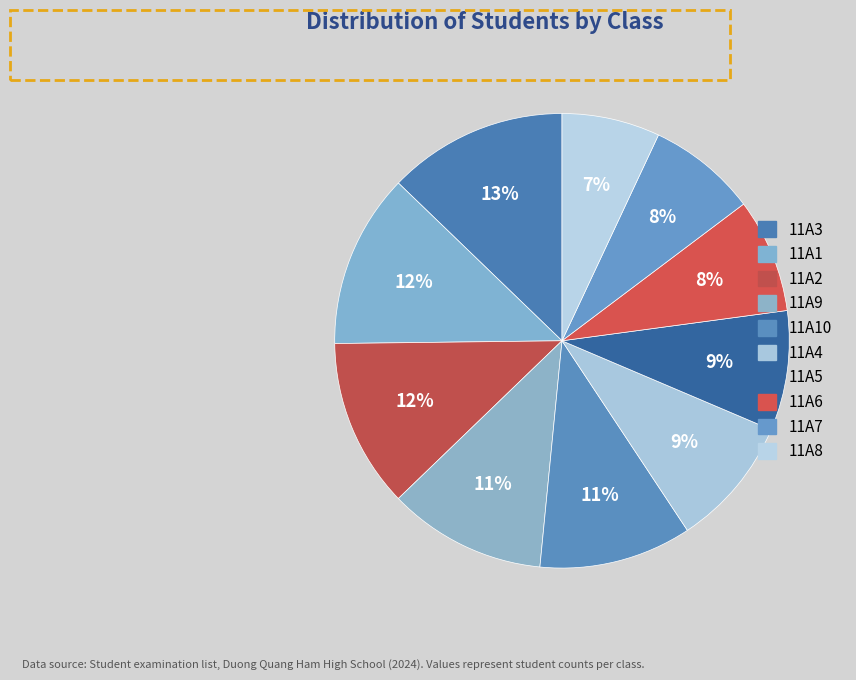

To the nearest percent, what is the average slice percentage?

10%